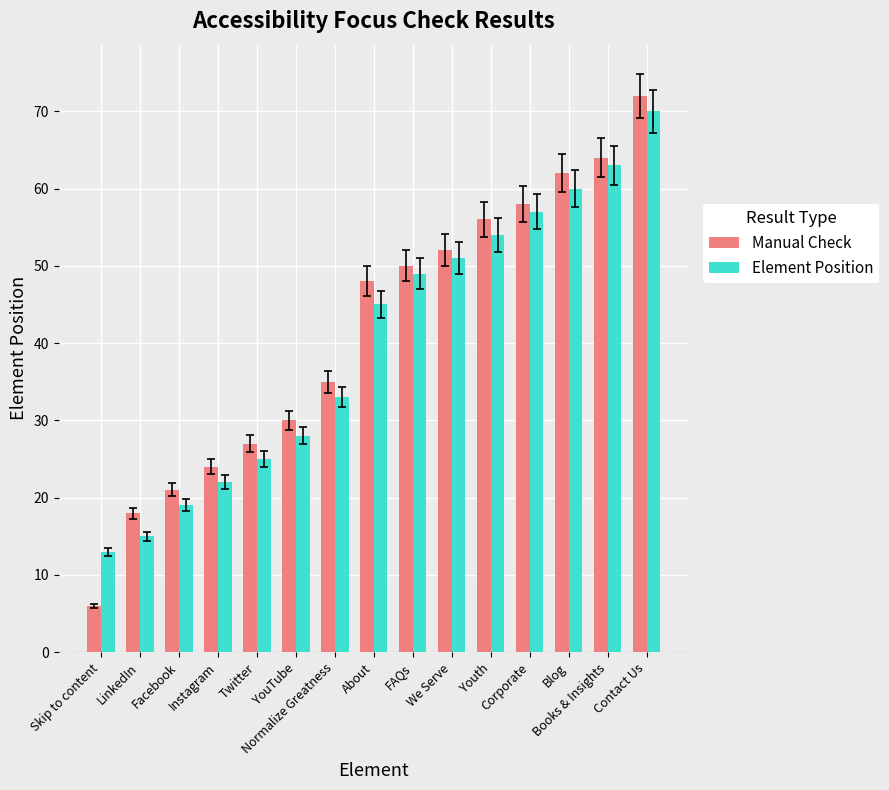

What is the sum of the Manual Check values at Normalize Greatness and Contact Us?

107